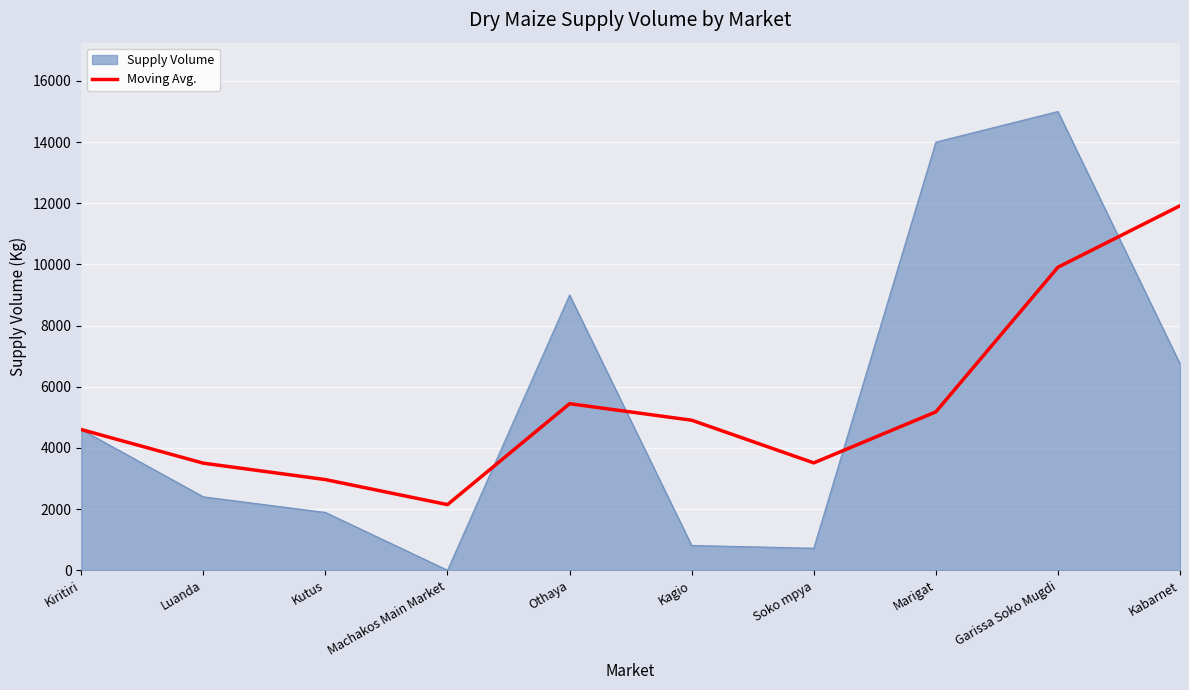

True or false: Moving Avg. has a value of 2093.8 at Othaya.

False